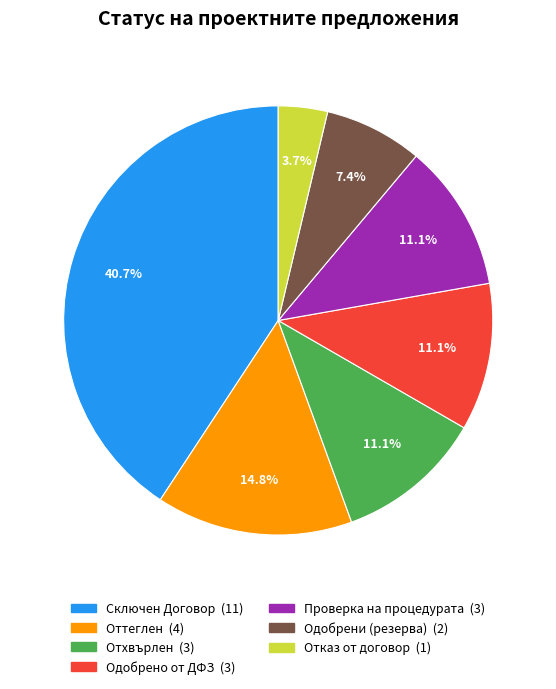

Does any single category account for the majority?

No